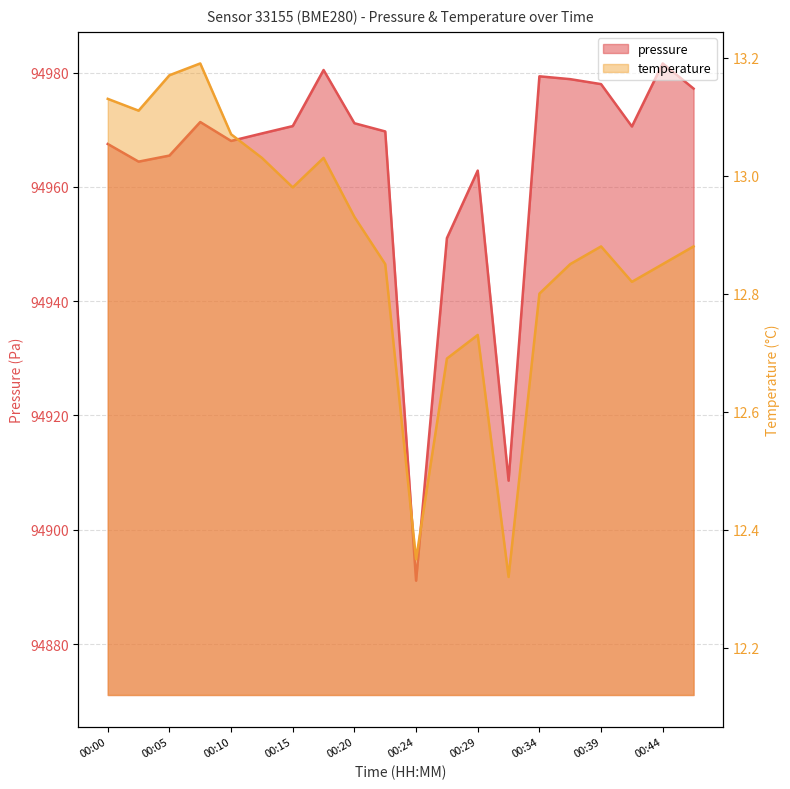

At how many categories does at least one series exceed 21146?

20